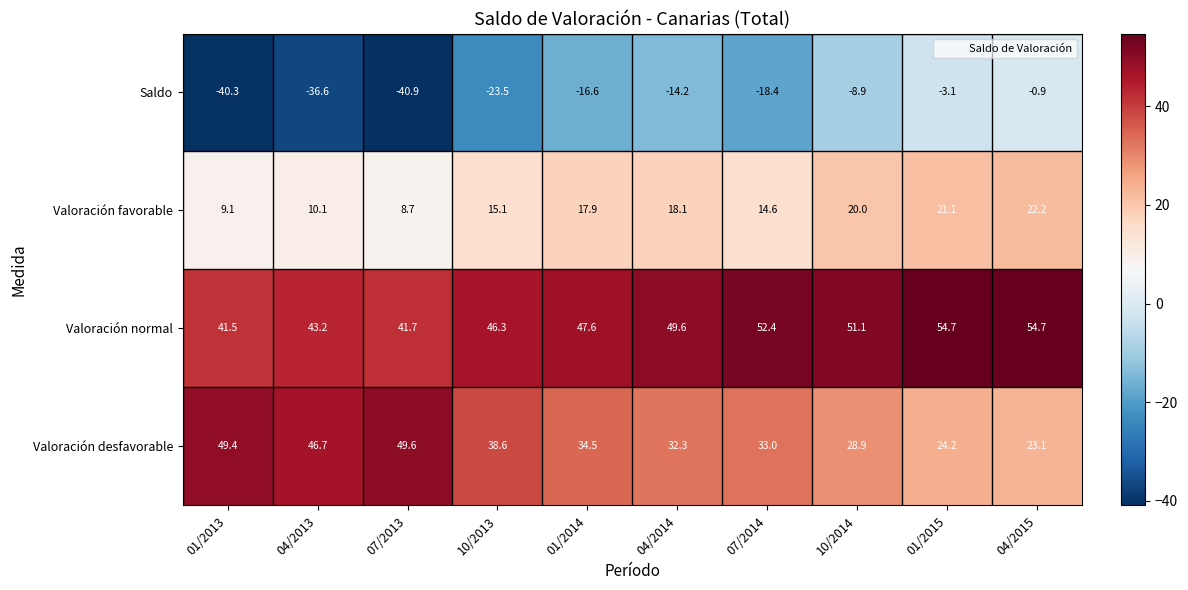

Between 01/2013 and 01/2014, which series saw the biggest shift?

Saldo